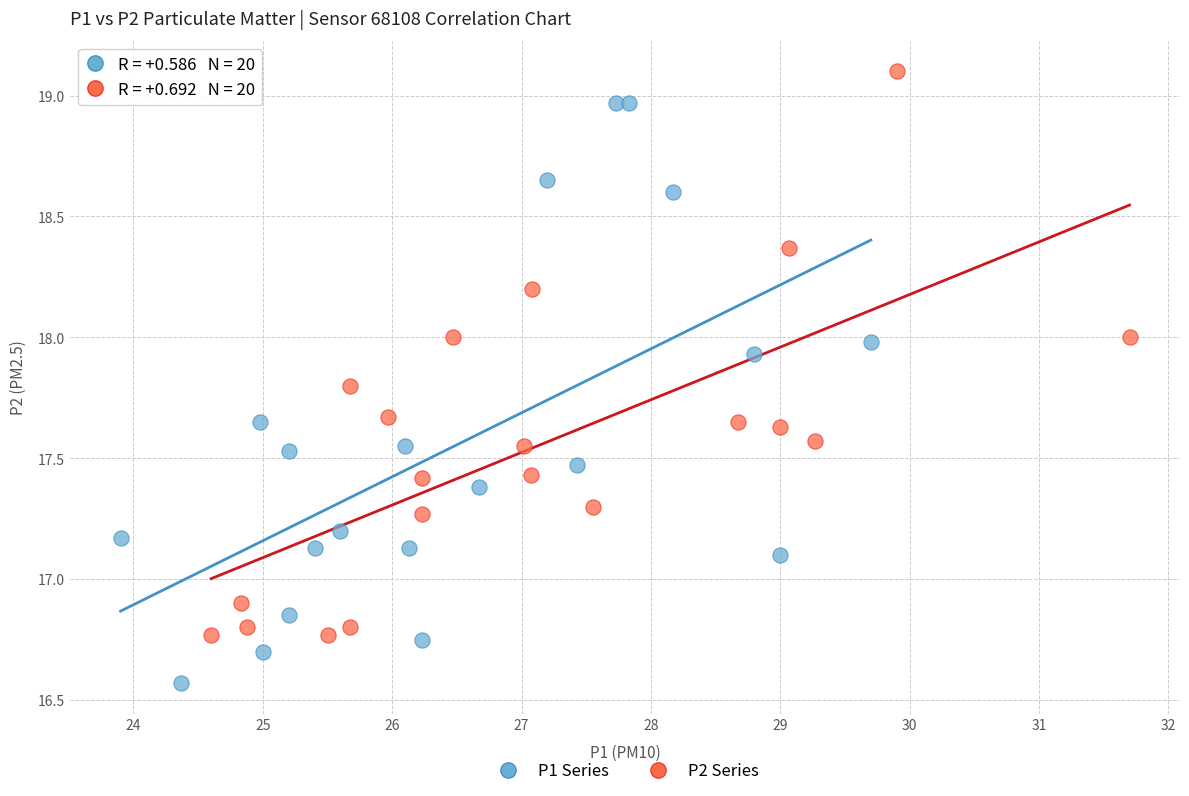

What are all the series names shown in the legend?

P1 Series, P2 Series